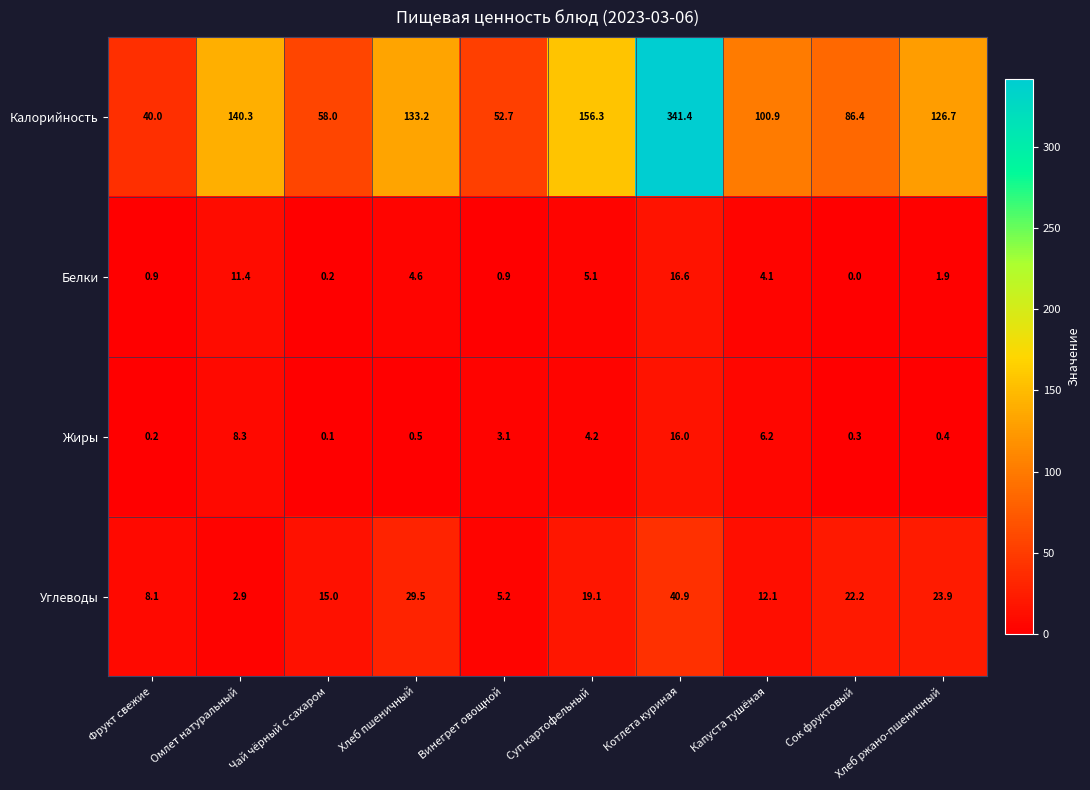

Is it true that Жиры equals 1.2 at Винегрет овощной?

False